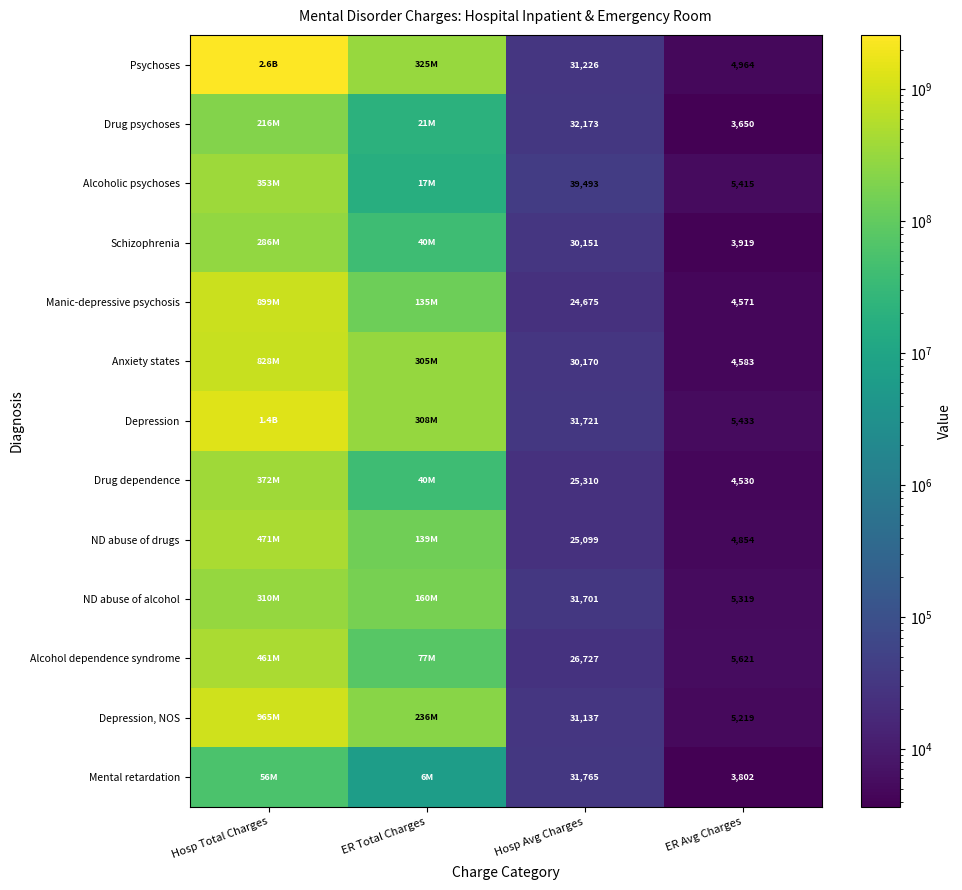

How many data points does each series have?

4